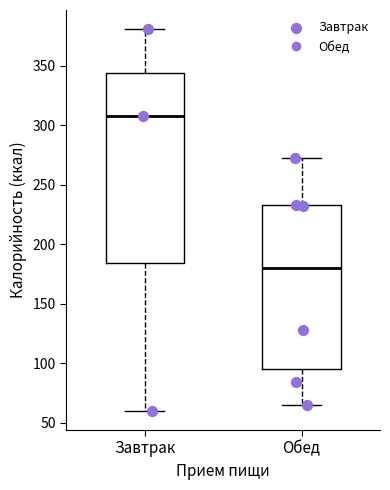

Where does the lower whisker of the box for Завтрак end on the y-axis? The values are not printed on the chart, so give them approximately, as read against the axis.

60